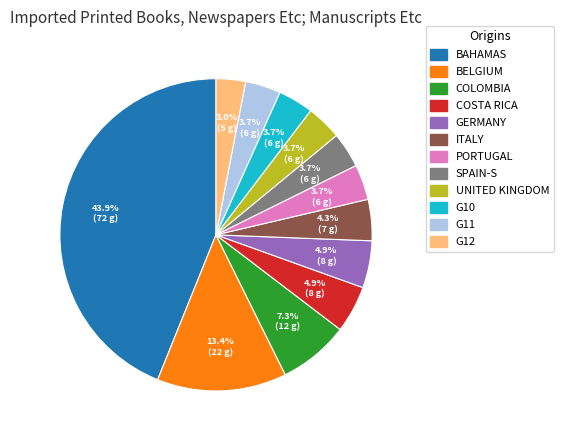

Count the number of slices in the pie.

12